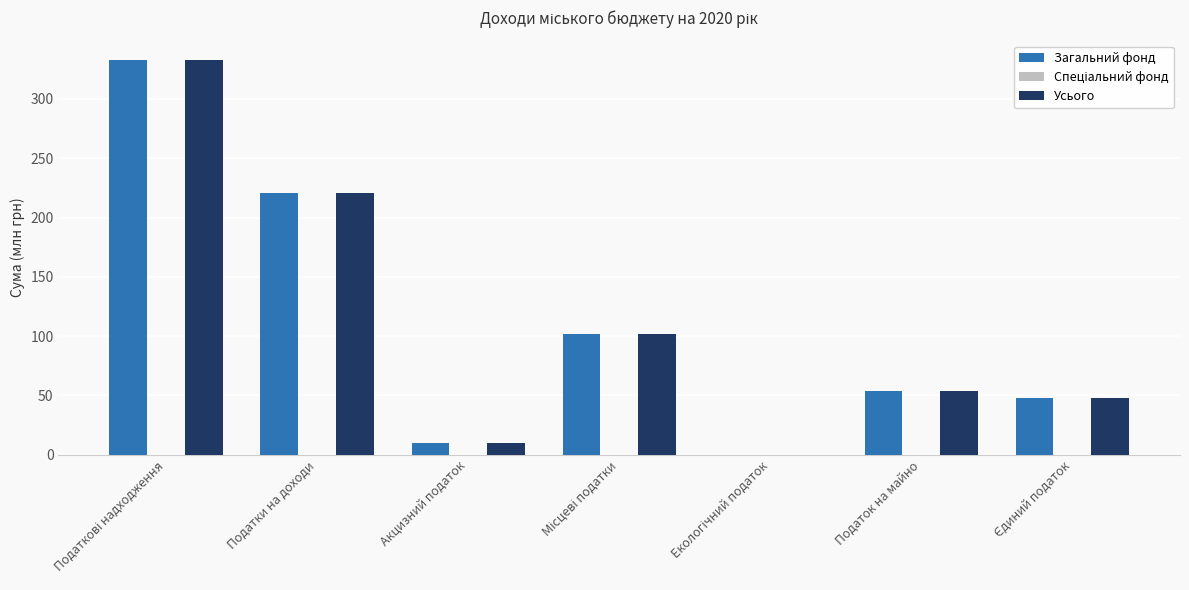

What is the highest value of the Усього series?

332.7